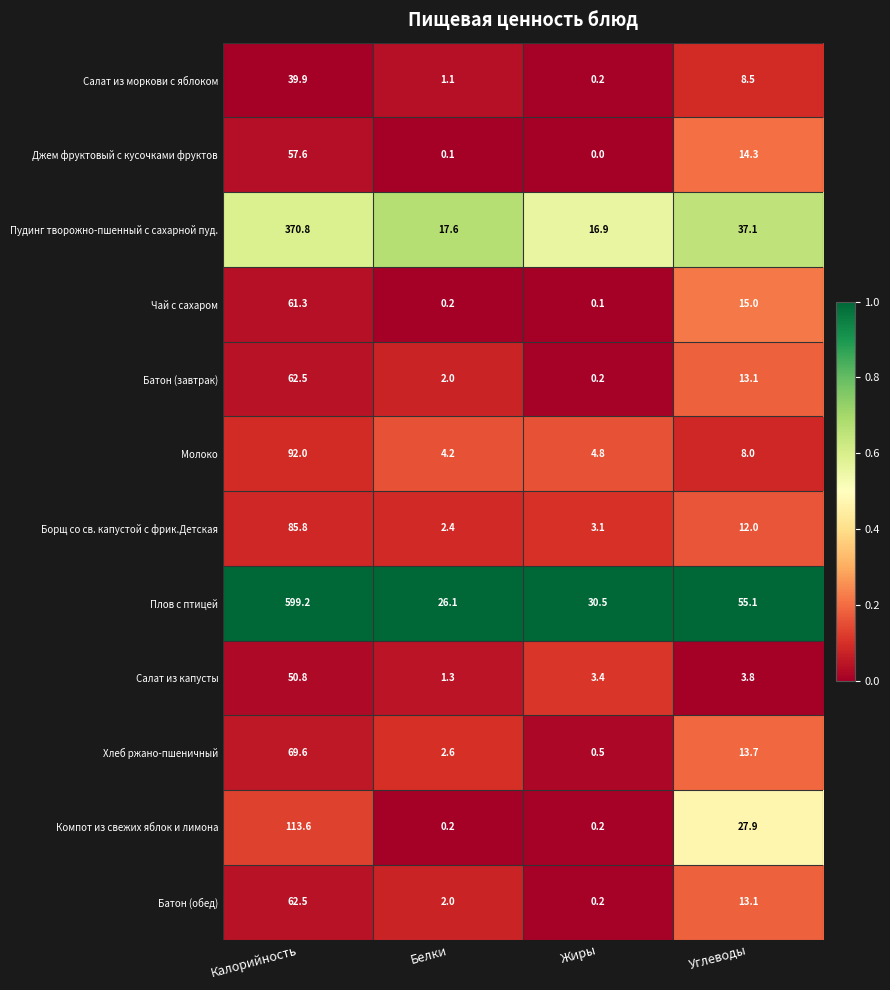

Rank the categories by Плов с птицей value from highest to lowest.

Калорийность, Углеводы, Жиры, Белки